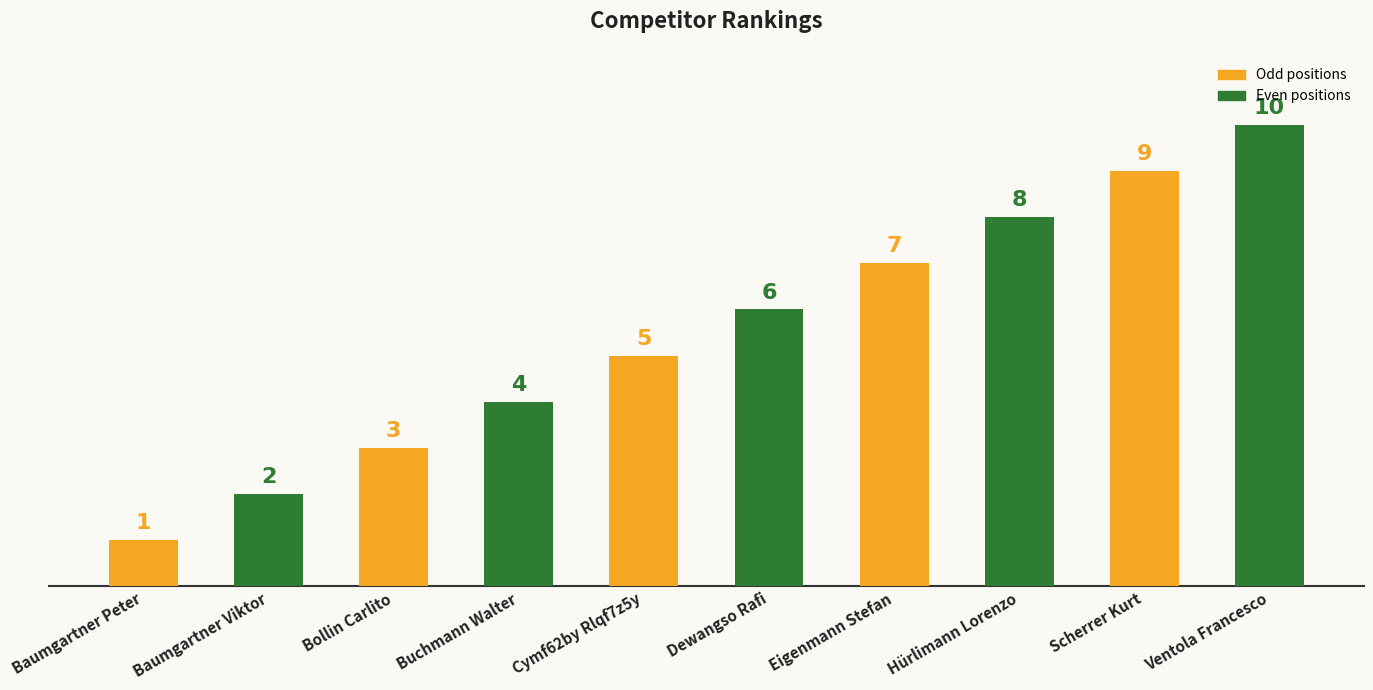

Reading left to right, extract all data points from this chart.

Baumgartner Peter=1	Baumgartner Viktor=2	Bollin Carlito=3	Buchmann Walter=4	Cymf62by Rlqf7z5y=5	Dewangso Rafi=6	Eigenmann Stefan=7	Hürlimann Lorenzo=8	Scherrer Kurt=9	Ventola Francesco=10